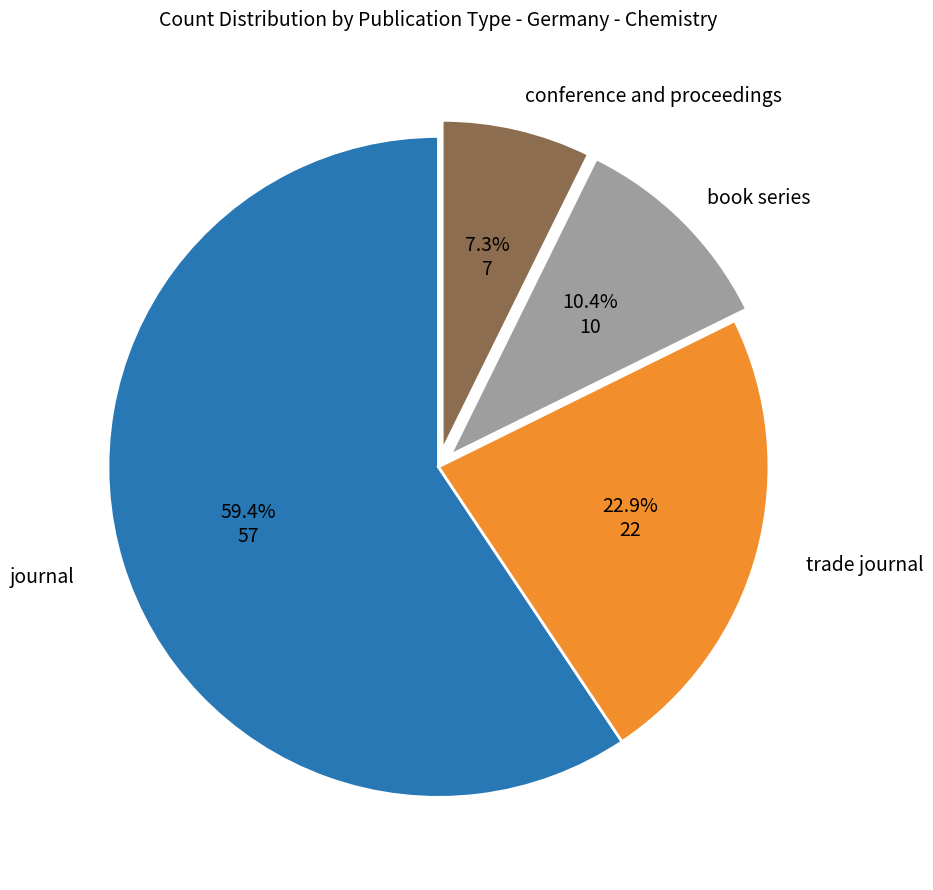

Which category accounts for the majority?

journal